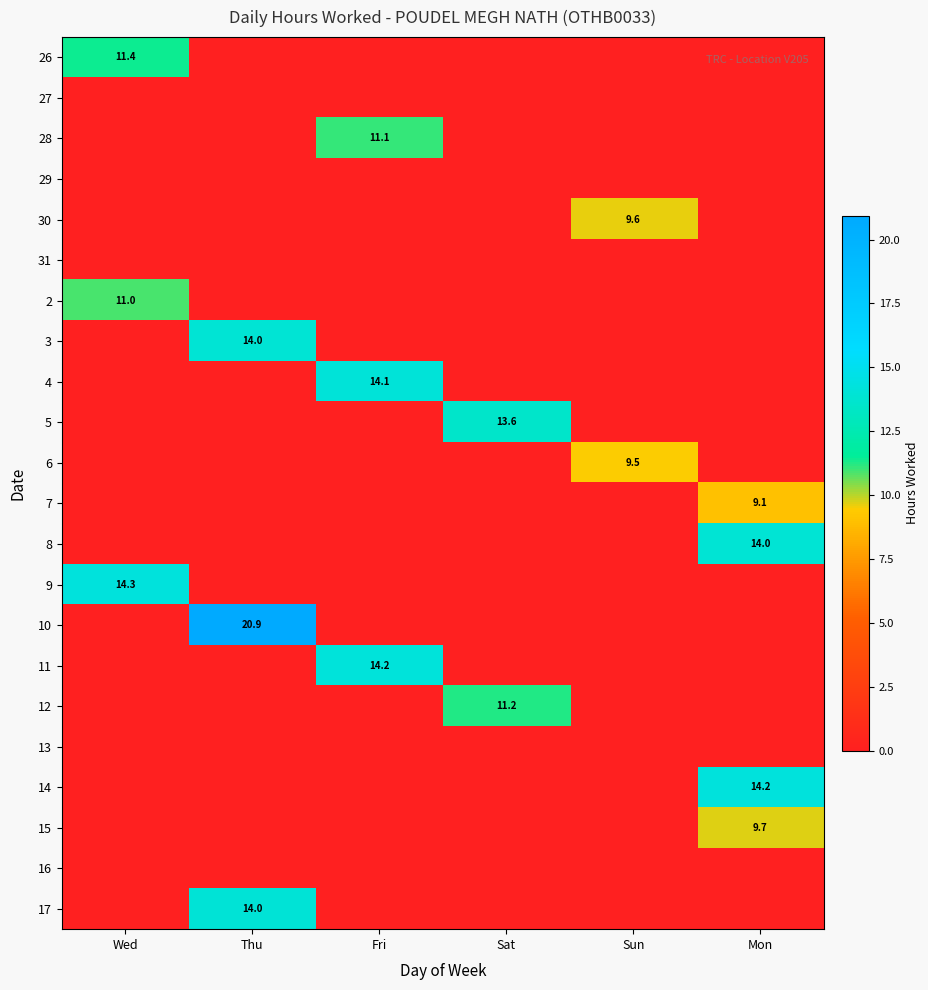

The value of 15 at Mon is 9.7. True or false?

True